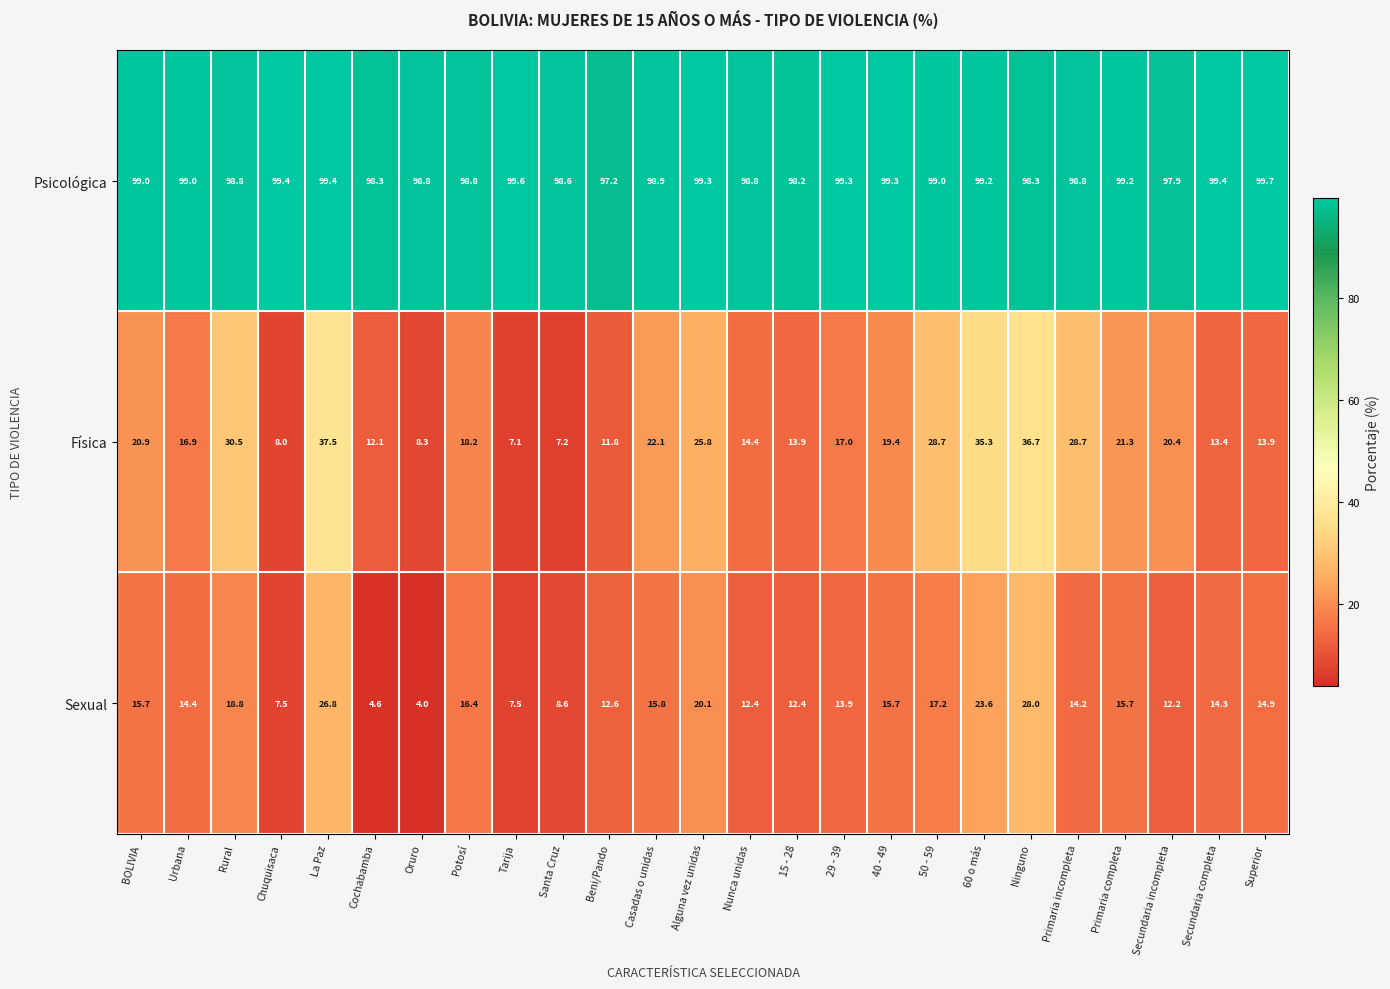

Read the Física value at Oruro.

8.3